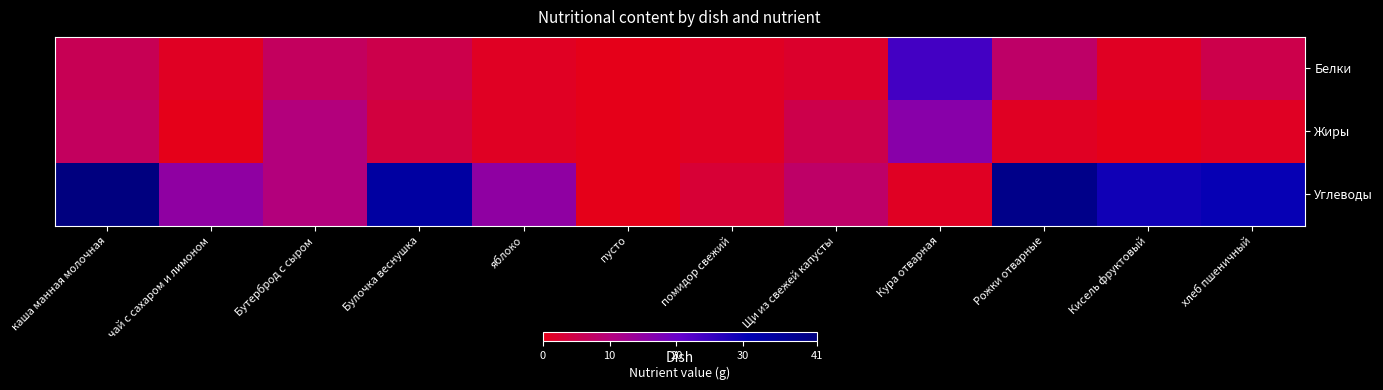

Which category has the highest value across all series?

каша манная молочная